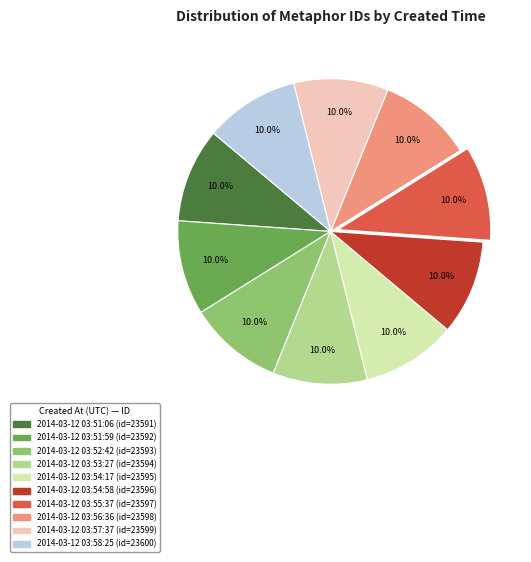

What is the total percentage of 2014-03-12 03:54:58 and 2014-03-12 03:54:17?

20.0%